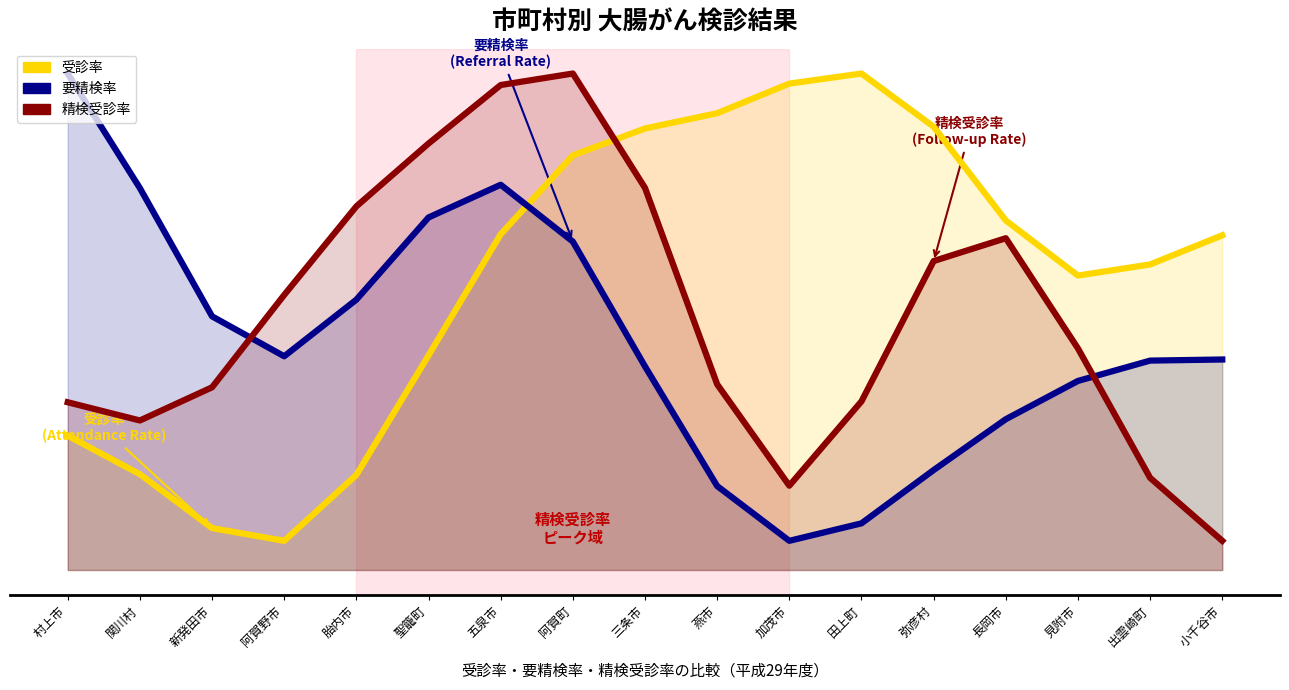

Is the value of 受診率 at 村上市 greater than the value of 要精検率 at 加茂市?

Yes